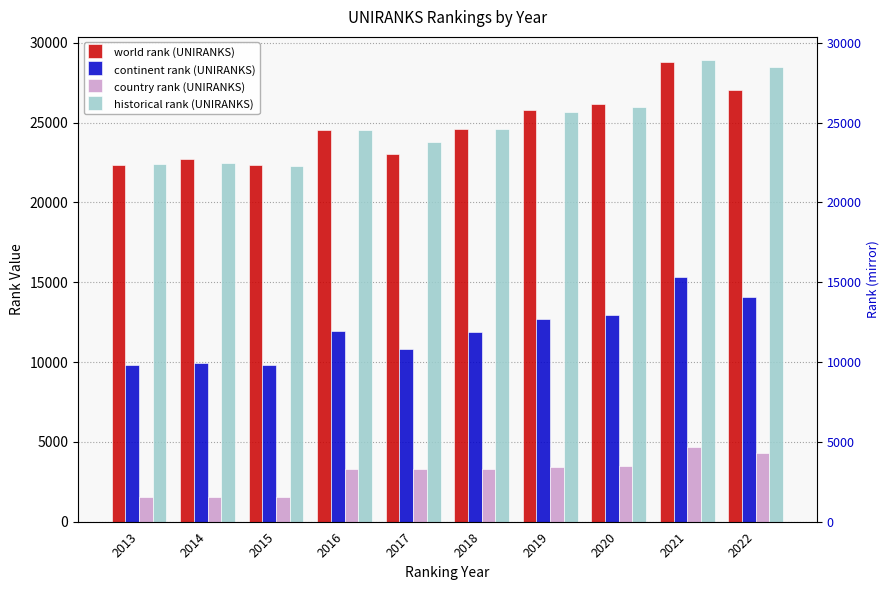

True or false: country rank (UNIRANKS) has a value of 1521 at 2013.

True